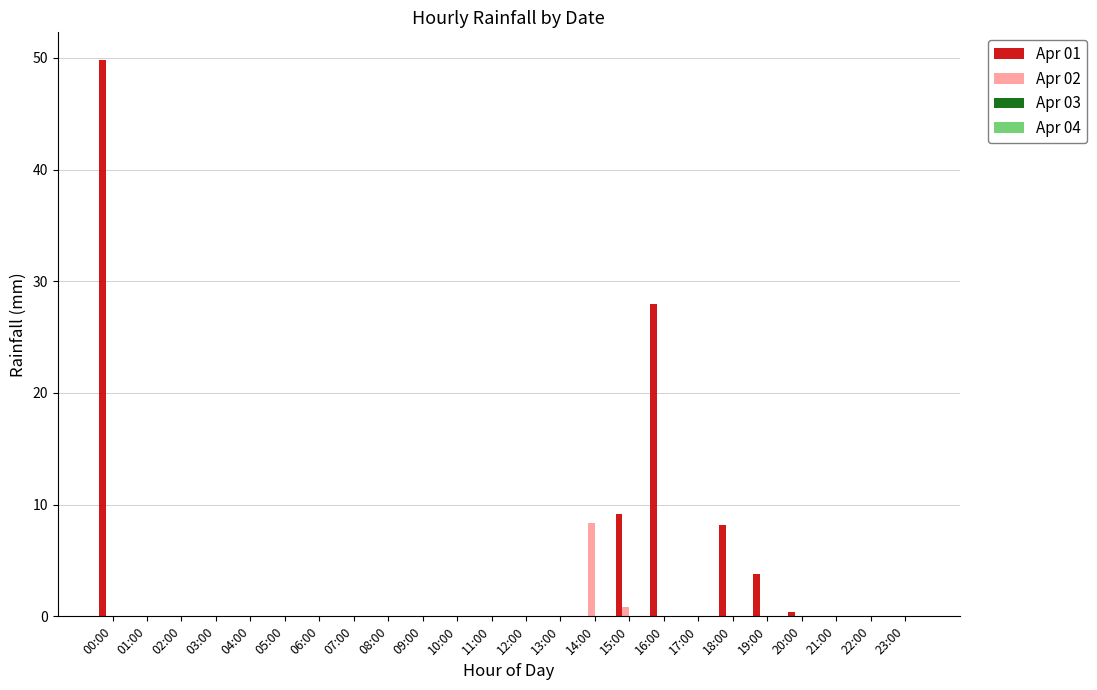

Count the number of categories in the chart.

24